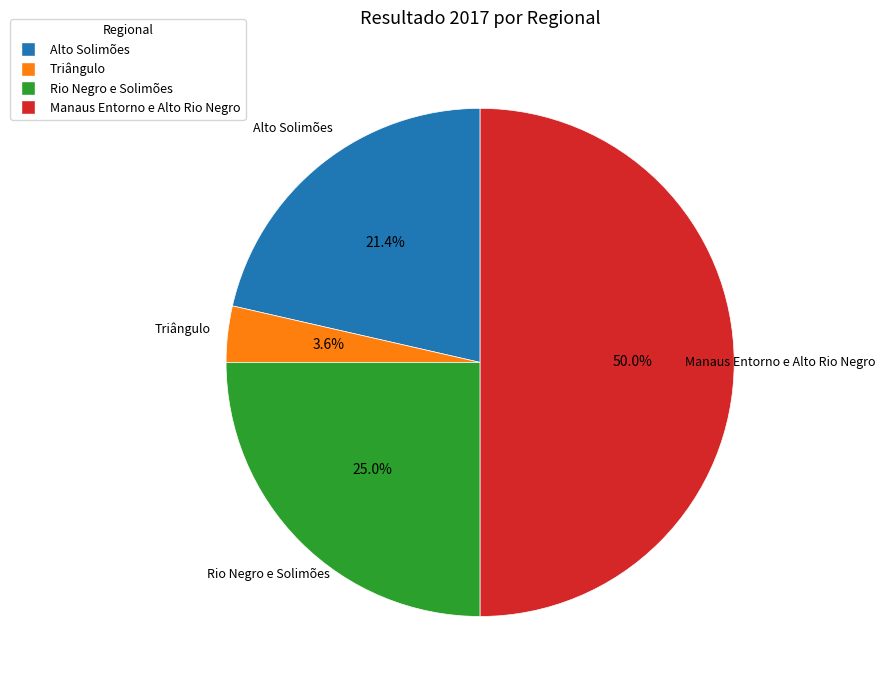

How many segments does this pie chart have?

4